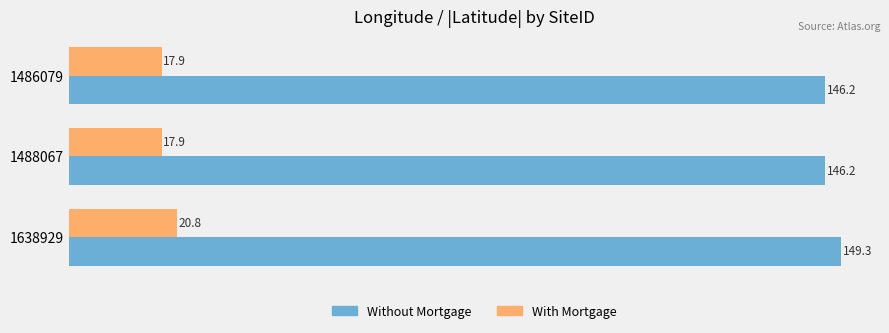

Rank the series at 1638929 from lowest to highest value.

With Mortgage, Without Mortgage